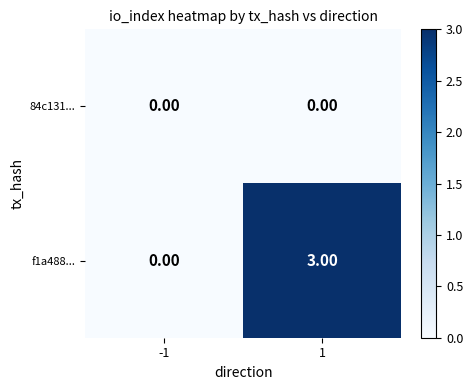

What is the difference between the f1a488... values at 1 and -1?

3